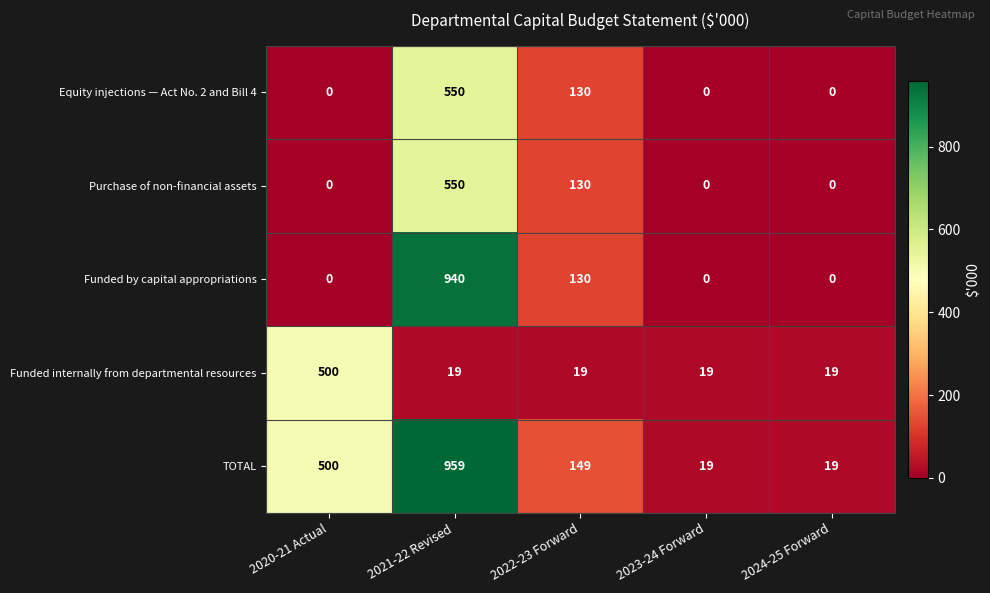

What is the difference between the maximum and minimum values in the Equity injections — Act No. 2 and Bill 4 series?

550